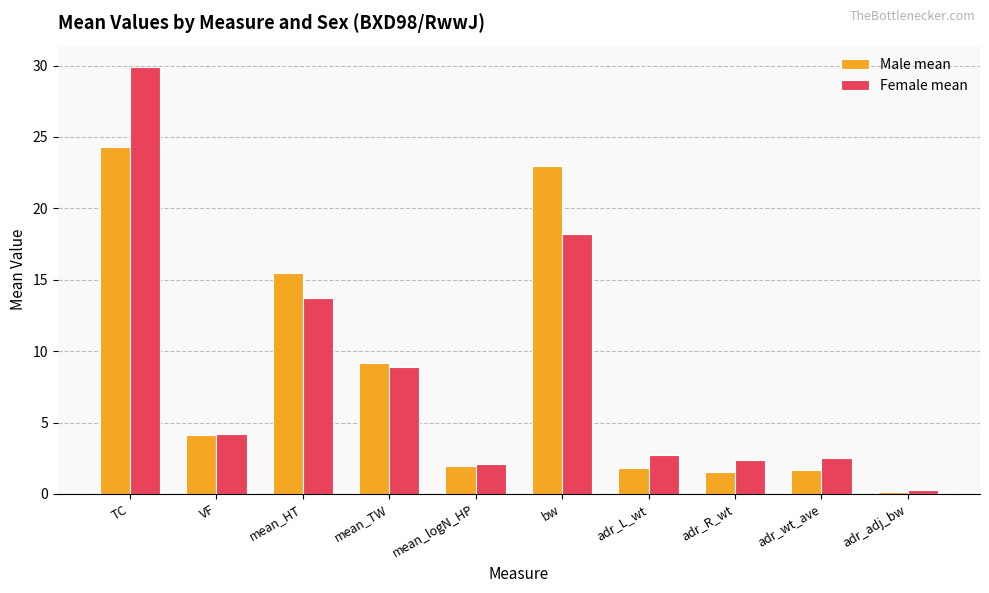

What is the difference between the maximum and minimum values in the Female mean series?

29.6